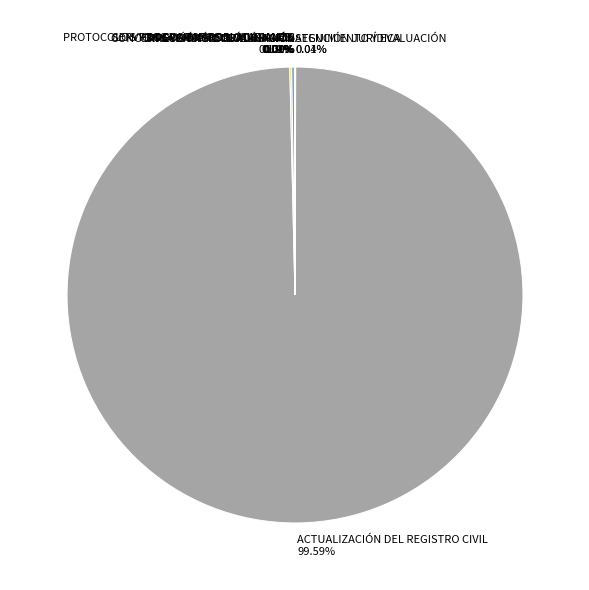

Does any single category account for the majority?

Yes